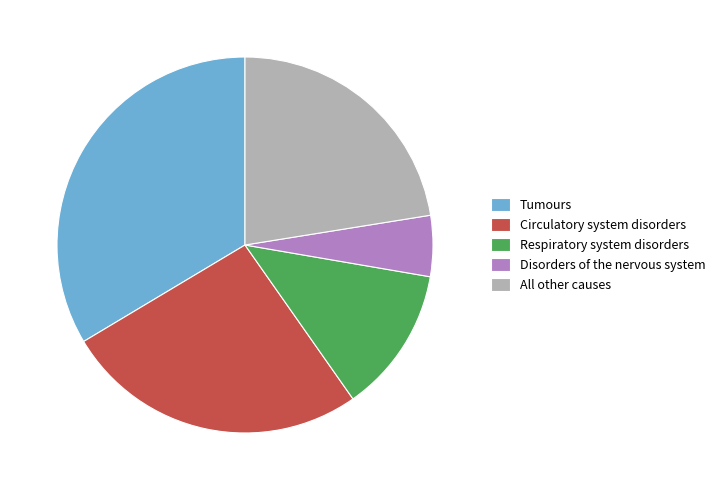

Which has a higher value, Tumours or All other causes?

Tumours